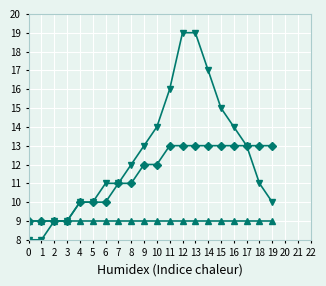

What is the total value across all series at 3?

27